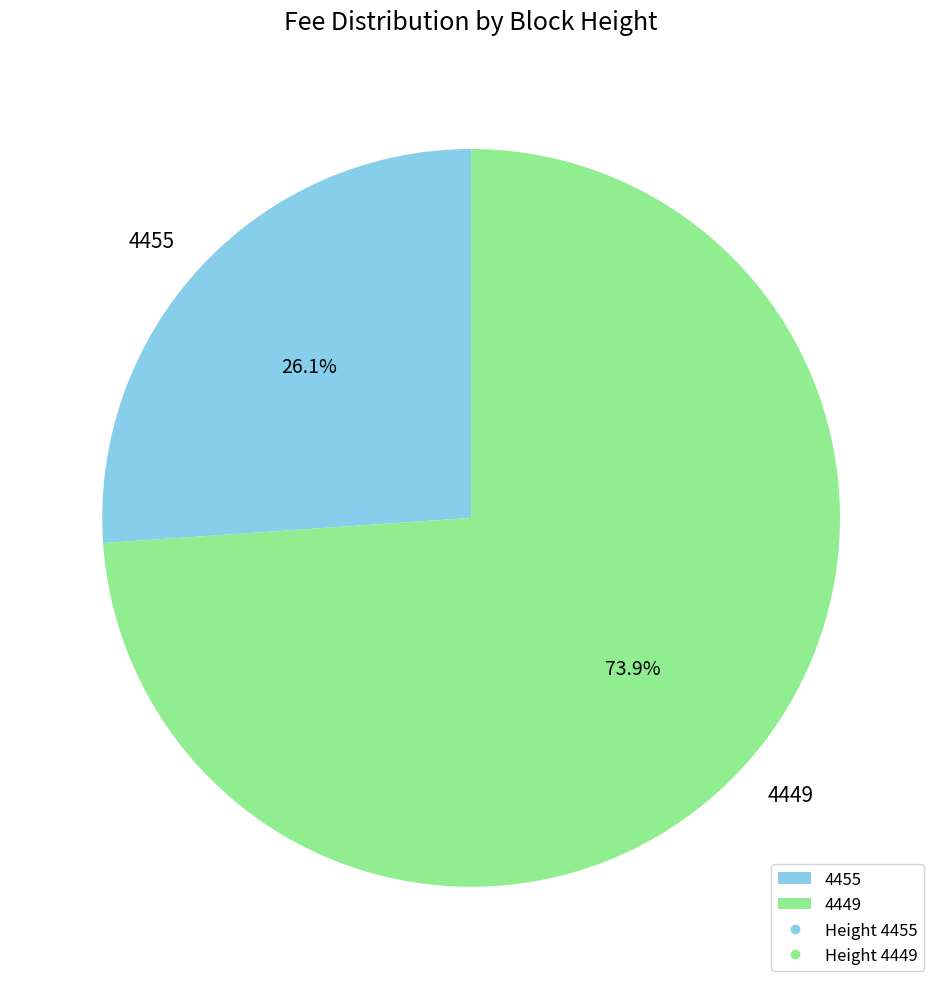

Which slice is the largest?

4449